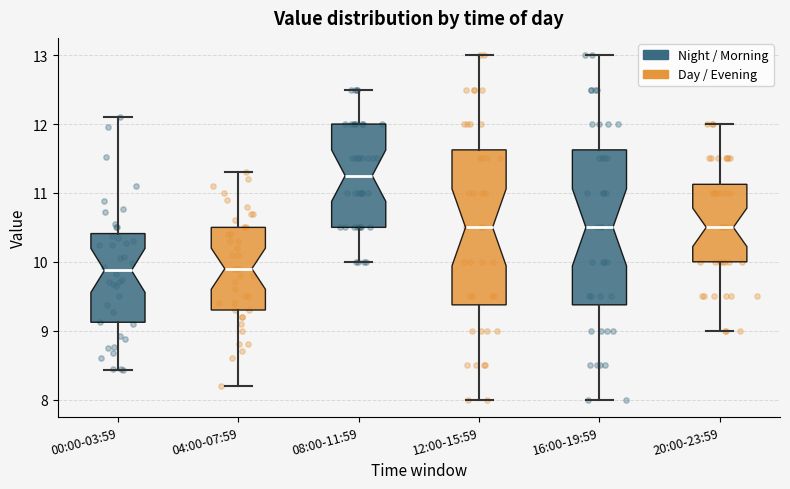

Reading left to right, read every box against the y-axis: the position of its median line, the range the box covers, and the ends of its whiskers. The values are not printed on the chart, so give them approximately, as read against the axis.

00:00-03:59: median 9.9, box 9.1 to 10.4, whiskers 8.4 to 12.1
04:00-07:59: median 9.9, box 9.3 to 10.5, whiskers 8.2 to 11.3
08:00-11:59: median 11.3, box 10.5 to 12.0, whiskers 10.0 to 12.5
12:00-15:59: median 10.5, box 9.4 to 11.6, whiskers 8.0 to 13.0
16:00-19:59: median 10.5, box 9.4 to 11.6, whiskers 8.0 to 13.0
20:00-23:59: median 10.5, box 10.0 to 11.1, whiskers 9.0 to 12.0